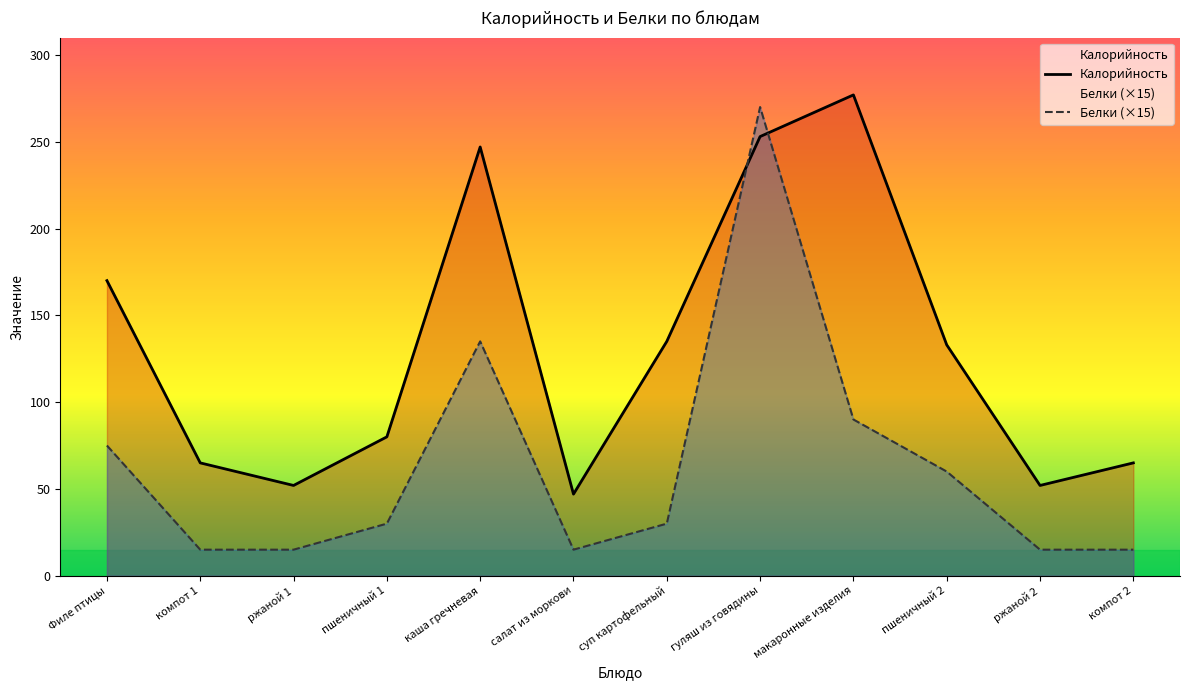

What position from the left is компот 2?

12